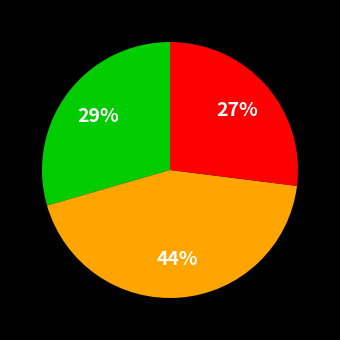

To the nearest percent, what is the average slice percentage?

33%